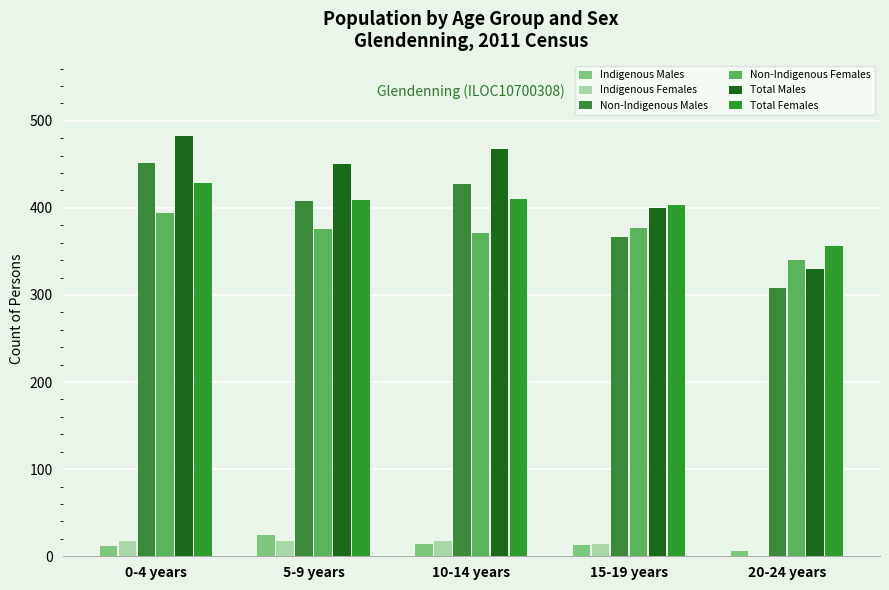

Where is Total Females nearest to the value 392?

15-19 years